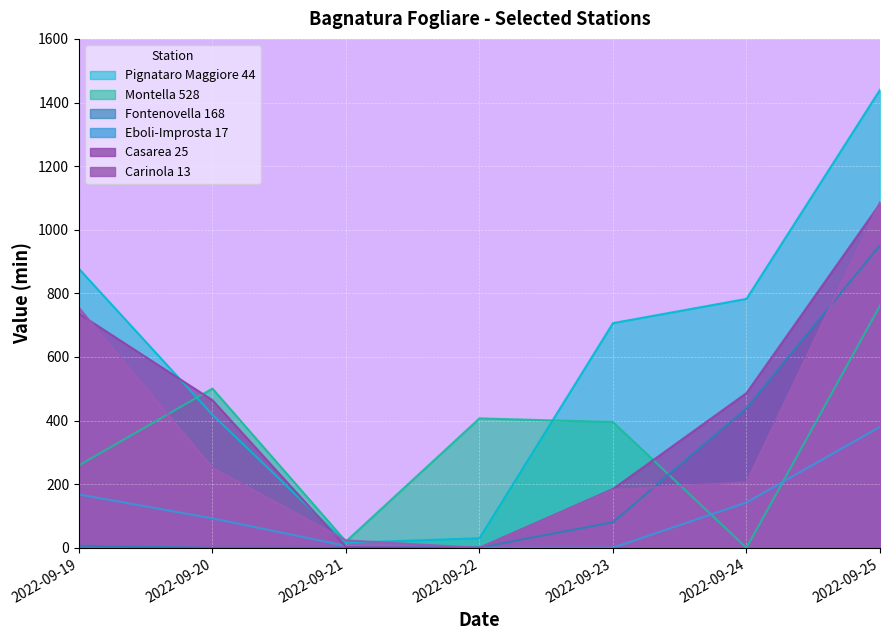

List the series in order of their peak value, highest first.

Pignataro Maggiore 44, Carinola 13, Casarea 25, Fontenovella 168, Montella 528, Eboli-Improsta 17